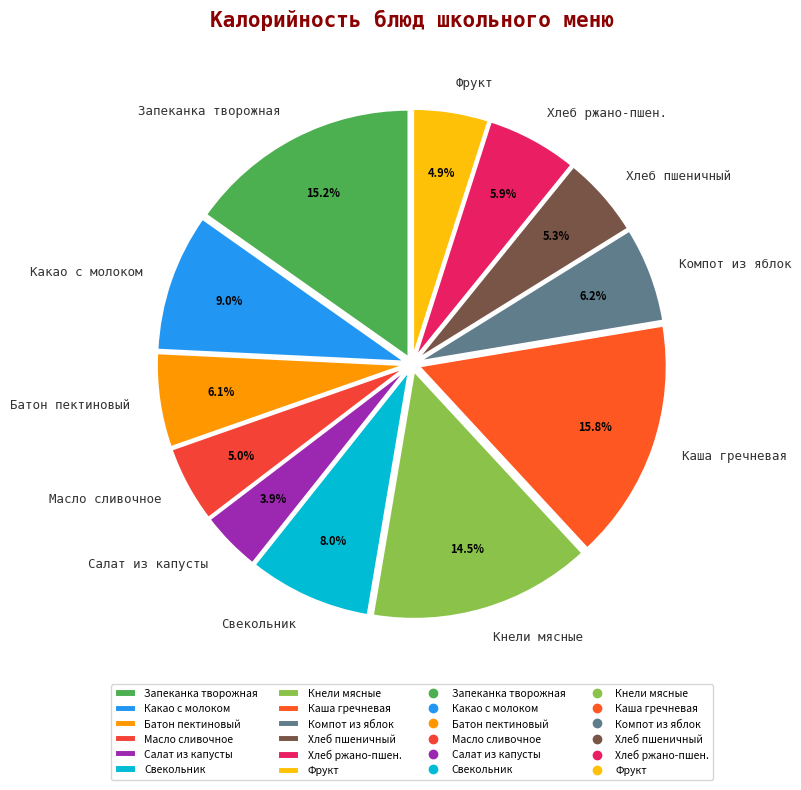

What portion of the pie excludes Свекольник?

92.0%